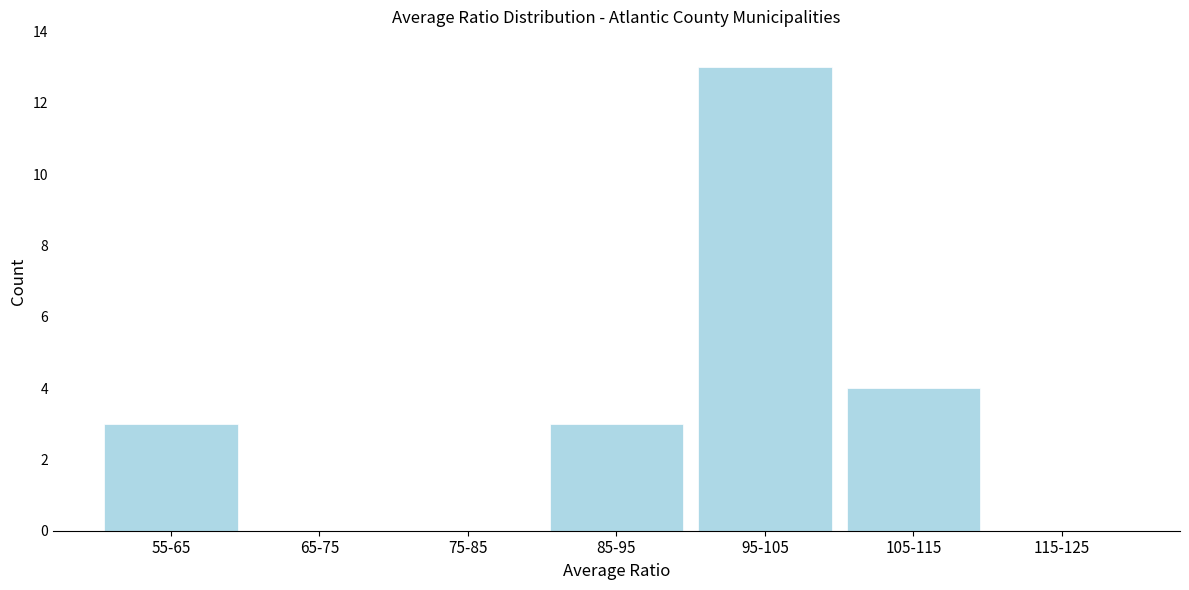

Reading left to right, what are all the values shown in this chart?

55-65=3	65-75=0	75-85=0	85-95=3	95-105=13	105-115=4	115-125=0